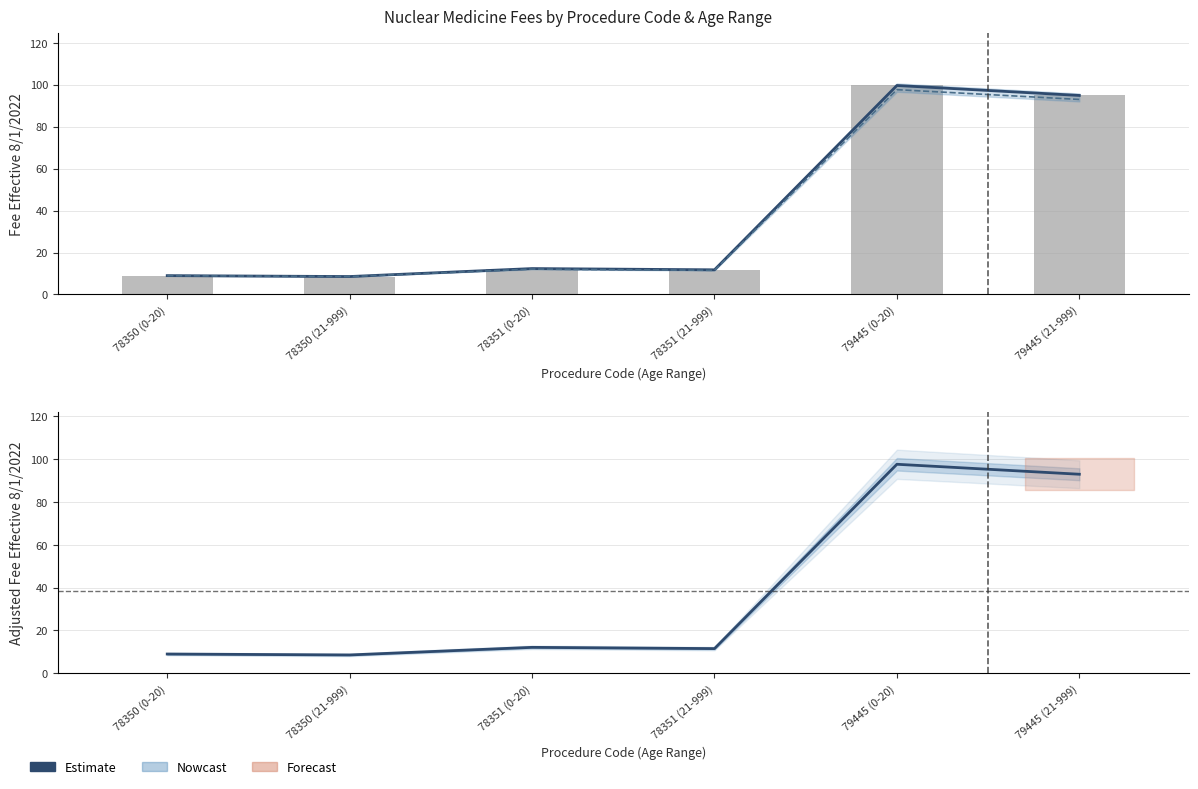

What is the minimum value shown in the chart?

8.6